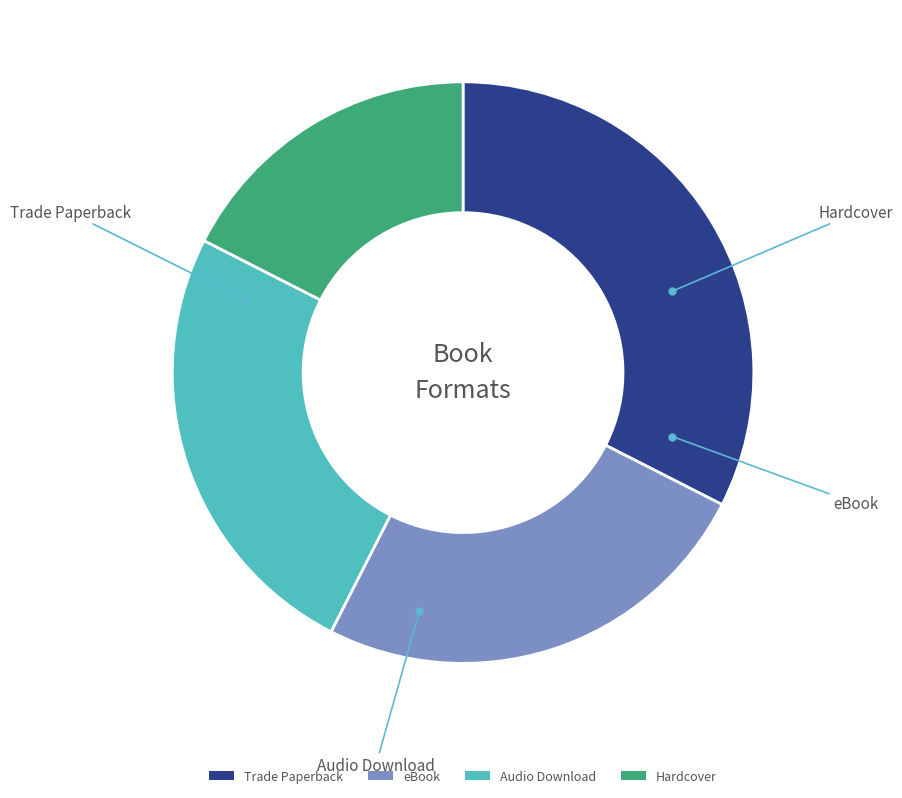

Is it true that Trade Paperback is 32% of the pie?

True